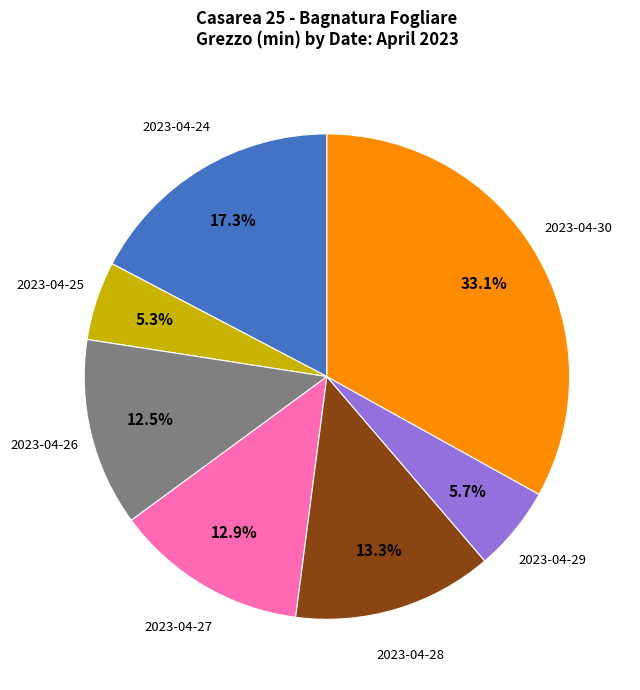

Does any single category account for the majority?

No